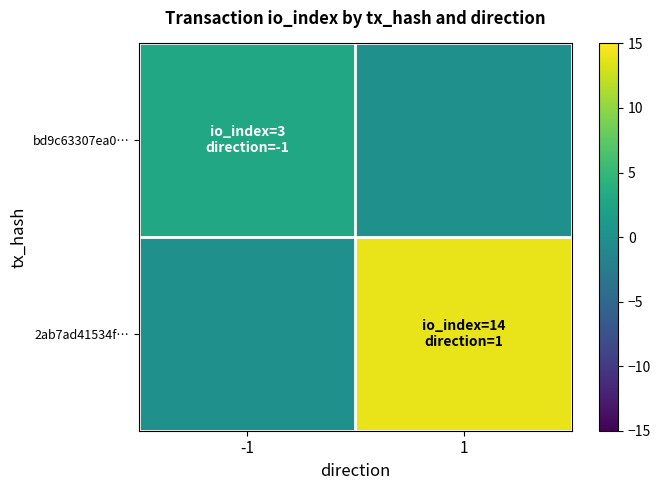

At how many categories does at least one series exceed 0?

2